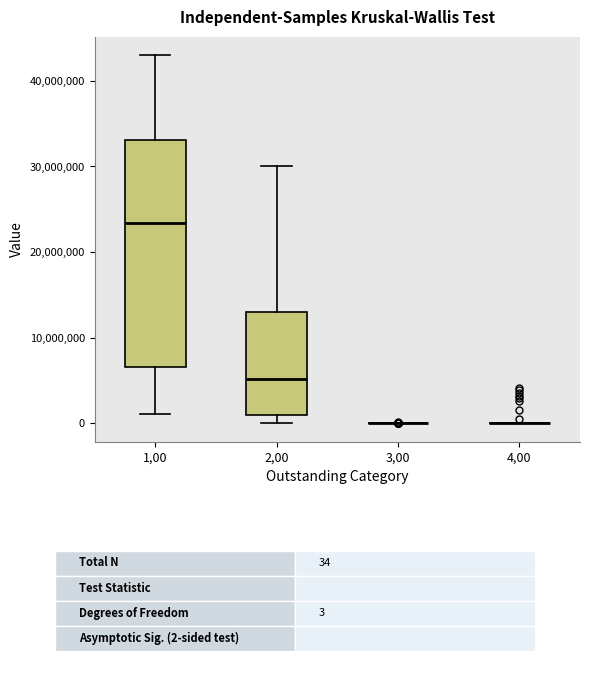

Reading left to right, transcribe this box plot: for each box, give where its median line is, the range the box spans, and where its two whiskers end, as read against the y-axis. The values are not printed on the chart, so give them approximately, as read against the axis.

1,00: median 23000000, box 7000000 to 33000000, whiskers 1000000 to 43000000
2,00: median 5000000, box 1000000 to 13000000, whiskers 0 to 30000000
3,00: box collapsed to a line at 0, whiskers 0 to 0
4,00: box collapsed to a line at 0, whiskers 0 to 0